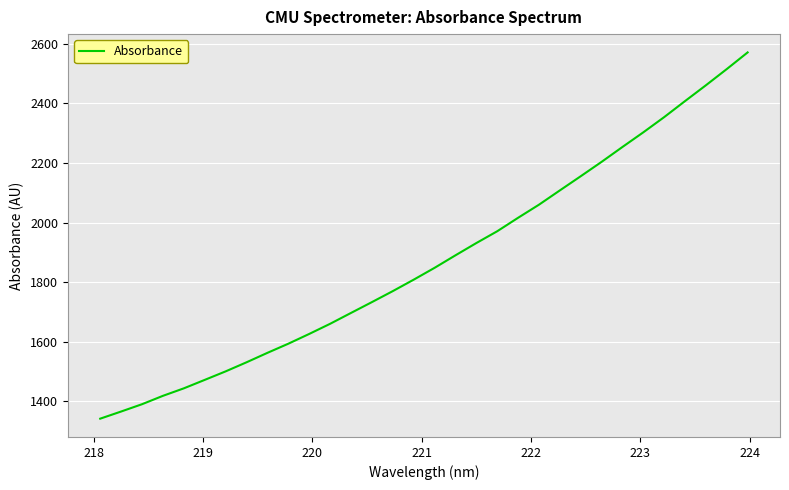

Is this an area chart (filled region under the line)?

No